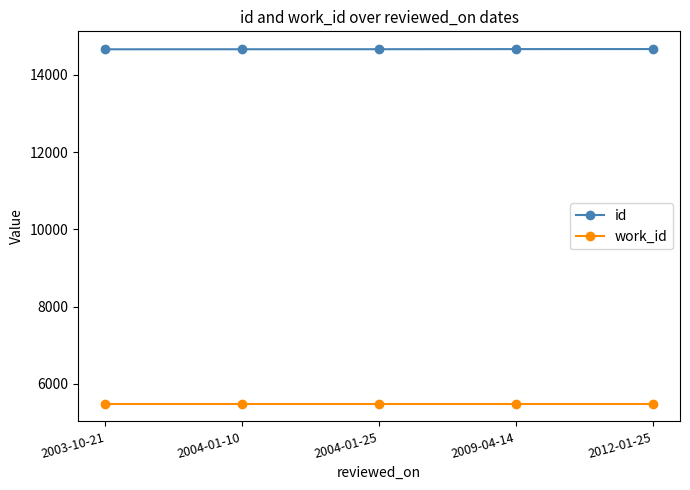

What position from the right is 2012-01-25?

1